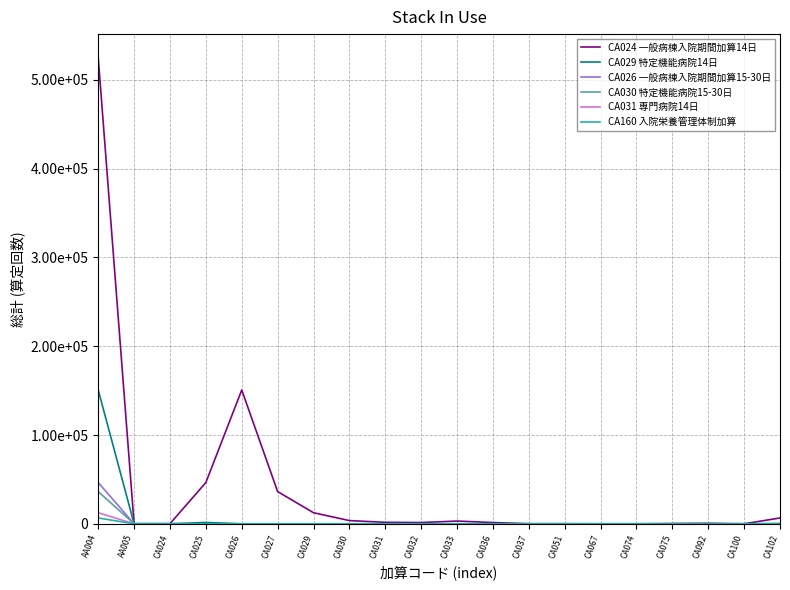

Reading right to left, extract all data points from this chart.

CA024 一般病棟入院期間加算14日: CA102=6569	CA100=36	CA092=580	CA075=331	CA074=27	CA067=27	CA051=94	CA037=94	CA036=1430	CA033=3100	CA032=1430	CA031=1670	CA030=3626	CA029=12482	CA027=36286	CA026=150698	CA025=46478	CA024=137	AA005=198	AA004=525218
CA029 特定機能病院14日: CA102=199	CA100=0	CA092=0	CA075=0	CA074=0	CA067=0	CA051=0	CA037=0	CA036=0	CA033=0	CA032=0	CA031=0	CA030=0	CA029=0	CA027=0	CA026=0	CA025=1524	CA024=0	AA005=0	AA004=150698
CA026 一般病棟入院期間加算15-30日: CA102=0	CA100=0	CA092=0	CA075=0	CA074=0	CA067=0	CA051=0	CA037=0	CA036=0	CA033=0	CA032=0	CA031=0	CA030=0	CA029=0	CA027=0	CA026=0	CA025=0	CA024=137	AA005=0	AA004=46478
CA030 特定機能病院15-30日: CA102=0	CA100=0	CA092=0	CA075=0	CA074=0	CA067=0	CA051=0	CA037=0	CA036=0	CA033=0	CA032=0	CA031=0	CA030=0	CA029=0	CA027=0	CA026=0	CA025=0	CA024=0	AA005=0	AA004=36286
CA031 専門病院14日: CA102=0	CA100=0	CA092=0	CA075=0	CA074=0	CA067=0	CA051=0	CA037=0	CA036=0	CA033=0	CA032=0	CA031=0	CA030=0	CA029=0	CA027=0	CA026=0	CA025=0	CA024=0	AA005=0	AA004=12482
CA160 入院栄養管理体制加算: CA102=199	CA100=0	CA092=0	CA075=0	CA074=0	CA067=0	CA051=0	CA037=0	CA036=0	CA033=0	CA032=0	CA031=0	CA030=0	CA029=0	CA027=0	CA026=0	CA025=0	CA024=0	AA005=0	AA004=6569